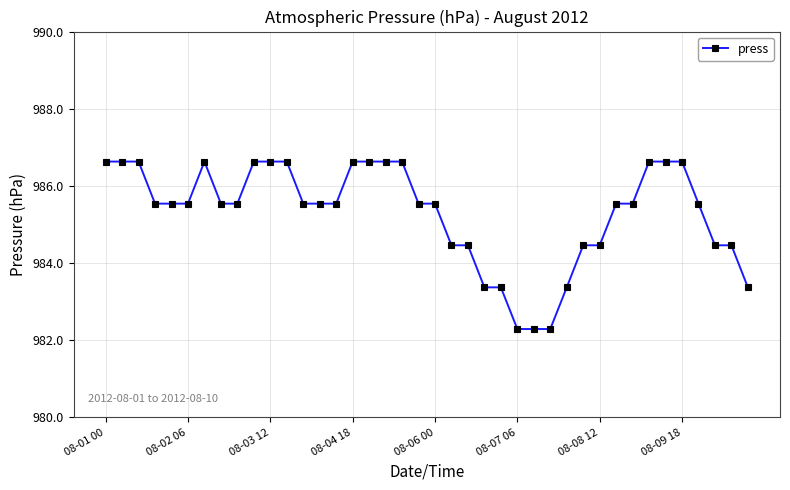

What is the value of the 19th point from the left?

986.6